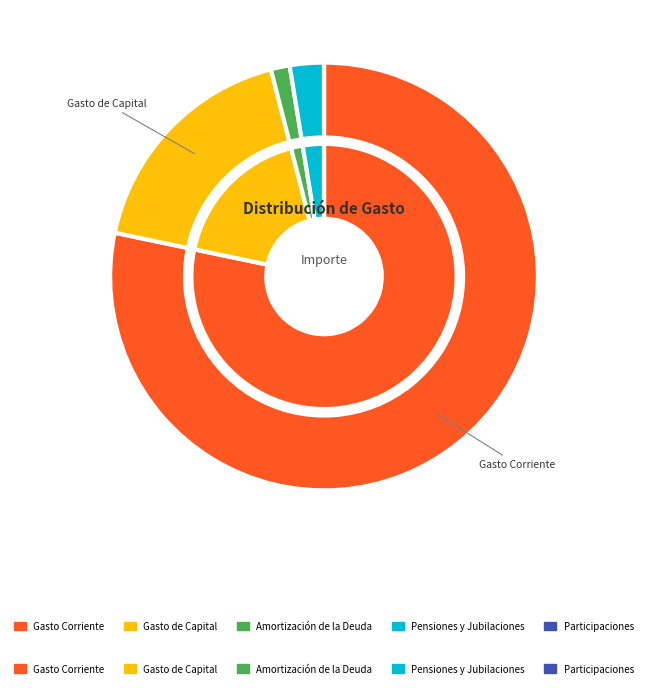

Approximately how many times larger is the value at Amortización de la Deuda compared to Gasto de Capital?

0.1